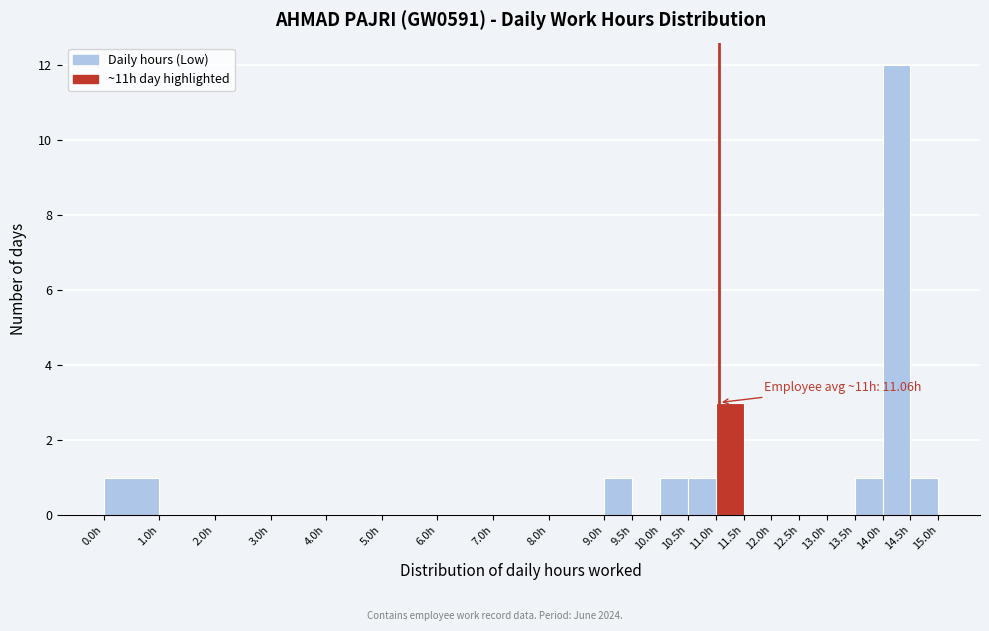

Over which range of the x-axis is the bar tallest?

14.0 to 14.5